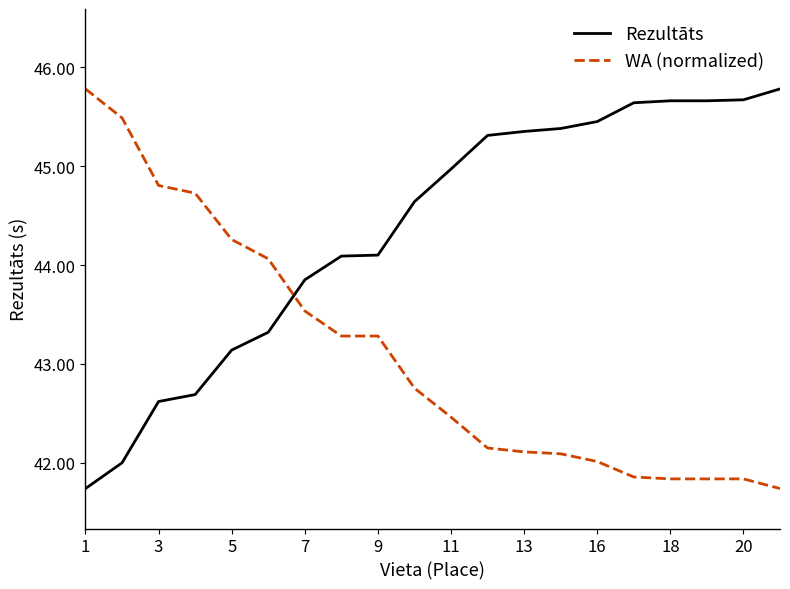

How many categories are shown in the chart?

20